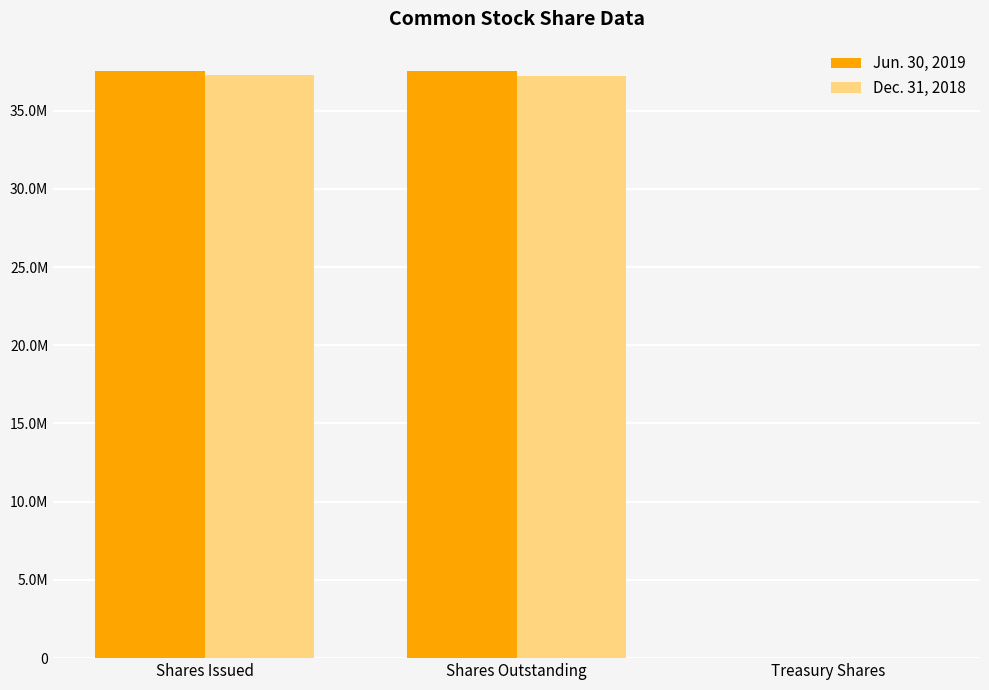

What are all the series names shown in the legend?

Jun. 30, 2019, Dec. 31, 2018